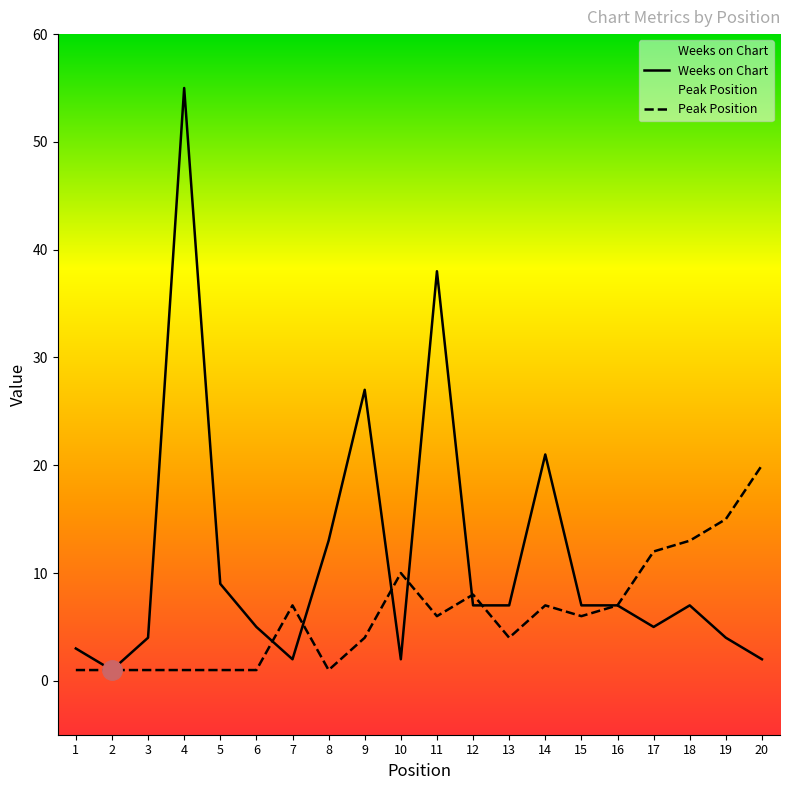

What is the difference between the maximum and minimum values in the Peak Position series?

19